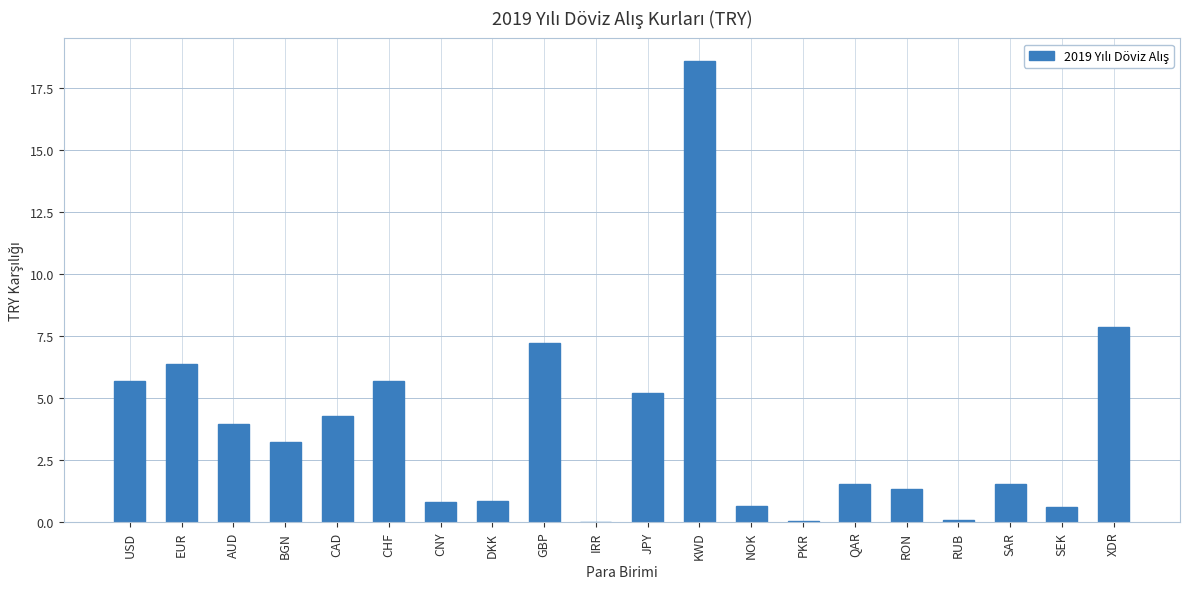

What is the difference between the values at NOK and IRR?

0.6